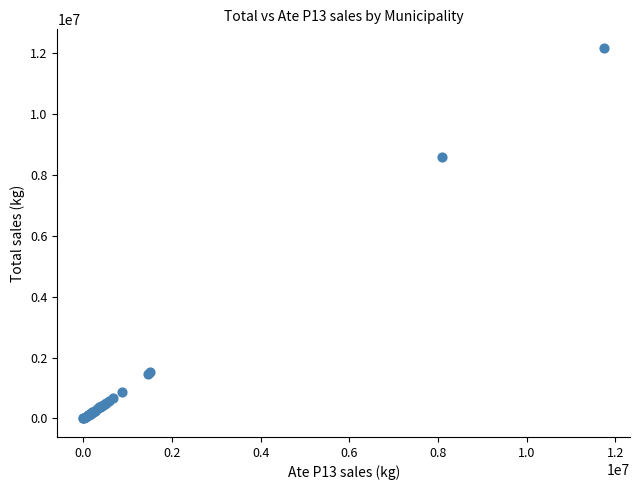

What Y value in the scatter plot is closest to 6089831?

8605947